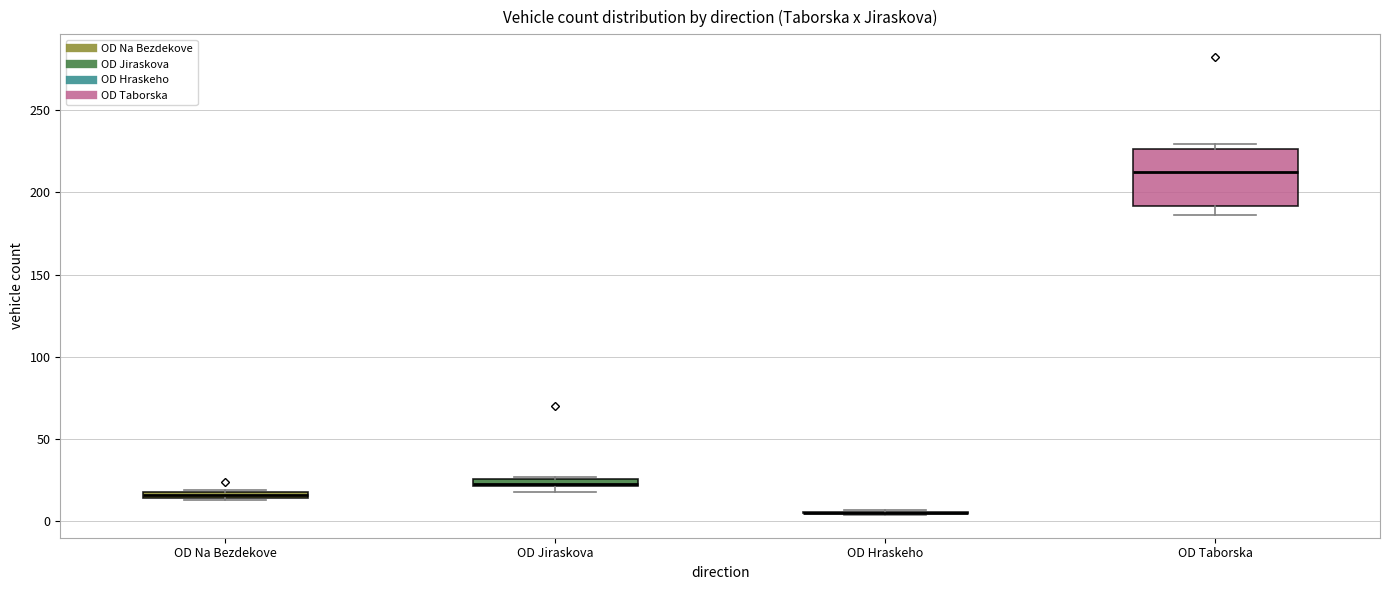

Which box is the tallest, from its lower edge to its upper edge?

OD Taborska